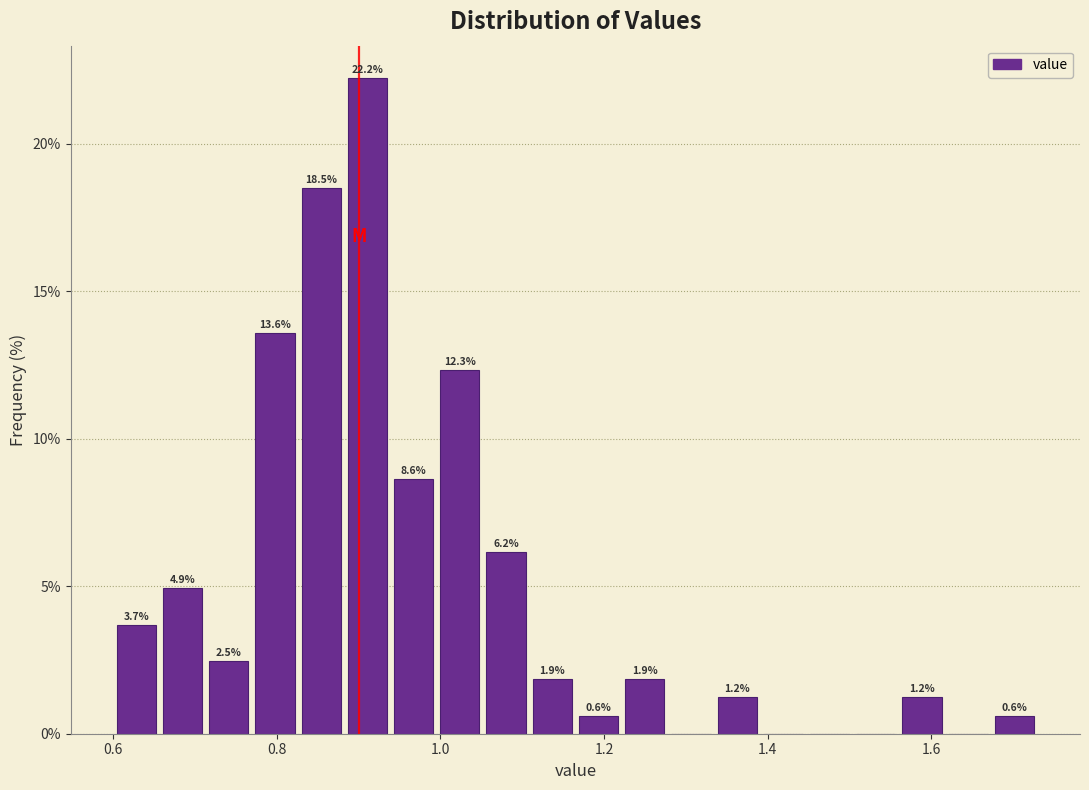

Around what value on the x-axis is the tallest bar? Give the approximate position of its centre, as read against the axis.

0.92